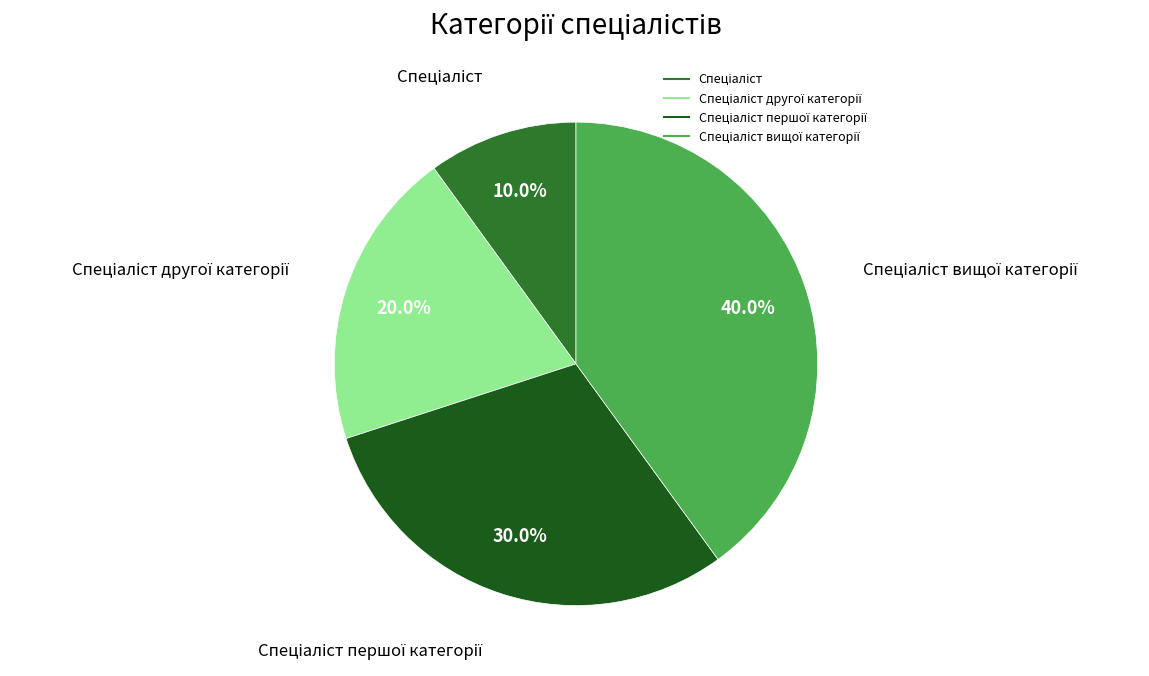

Is there any slice that represents more than half of the pie?

No